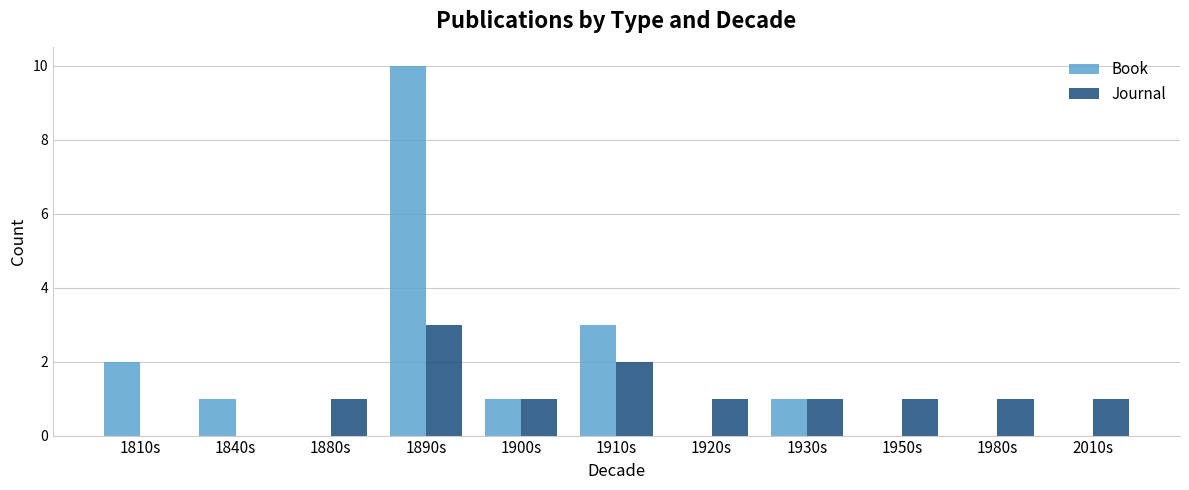

Is the value of Book at 1890s greater than the value of Journal at 1920s?

Yes